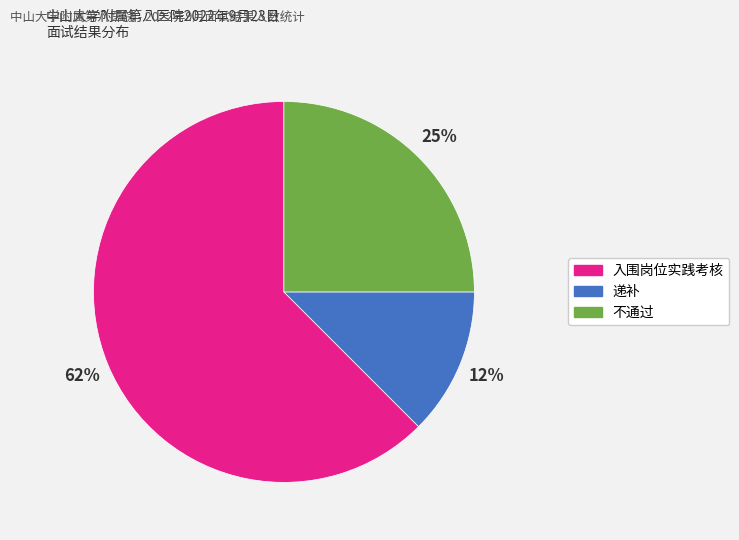

True or false: 不通过 accounts for 25% of the total.

True